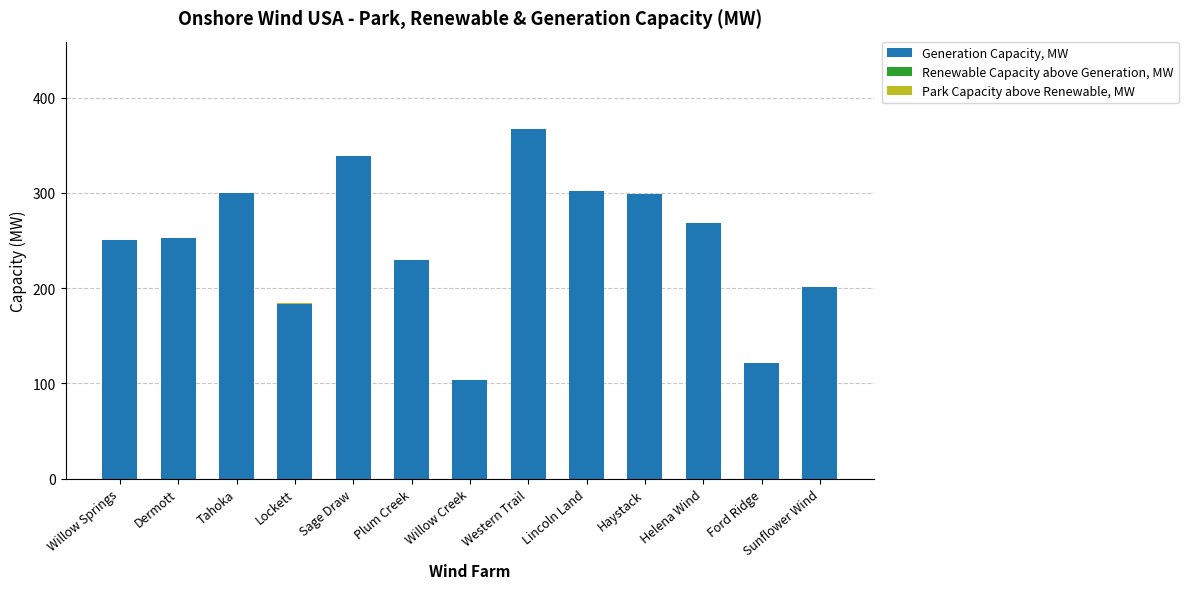

Count the number of categories in the chart.

13